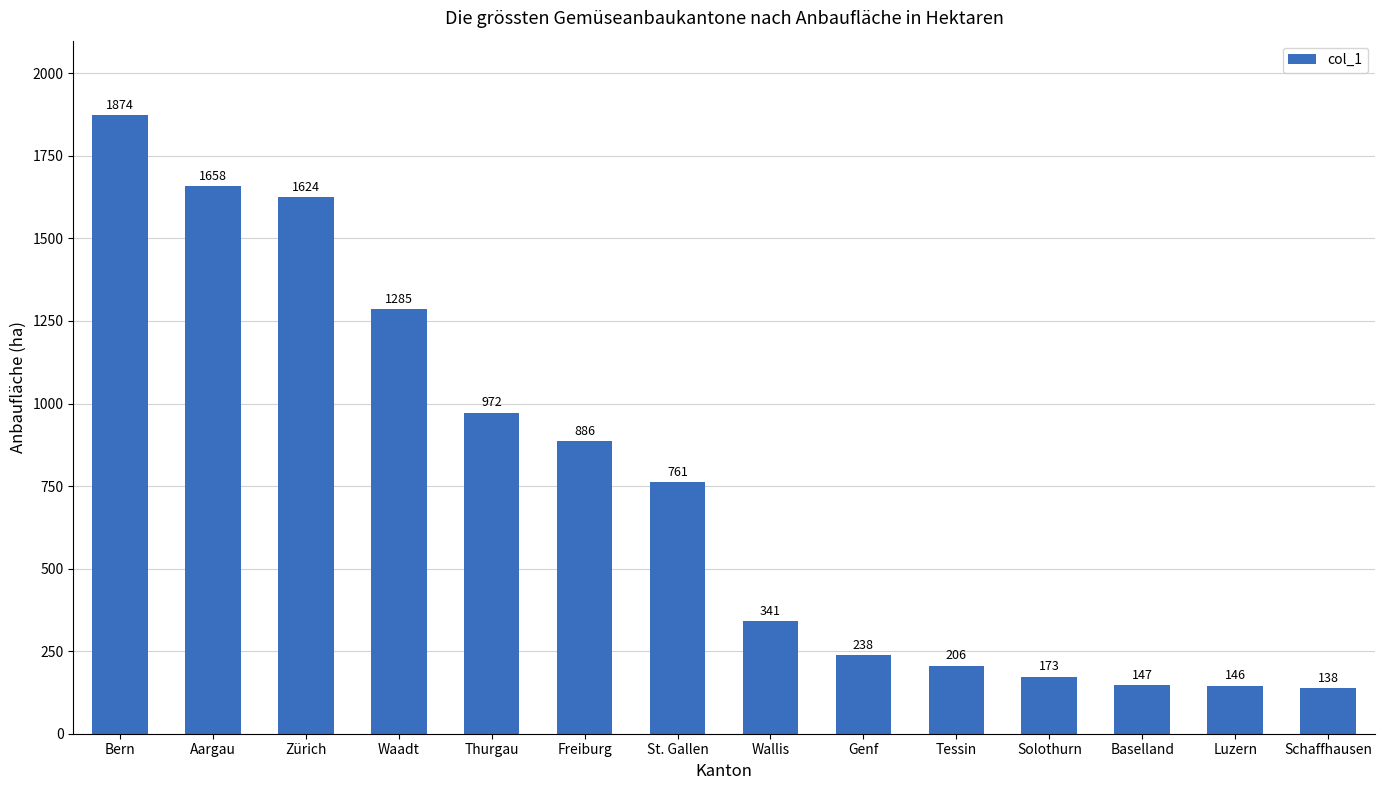

The chart shows a value of 119 at Genf. True or false?

False